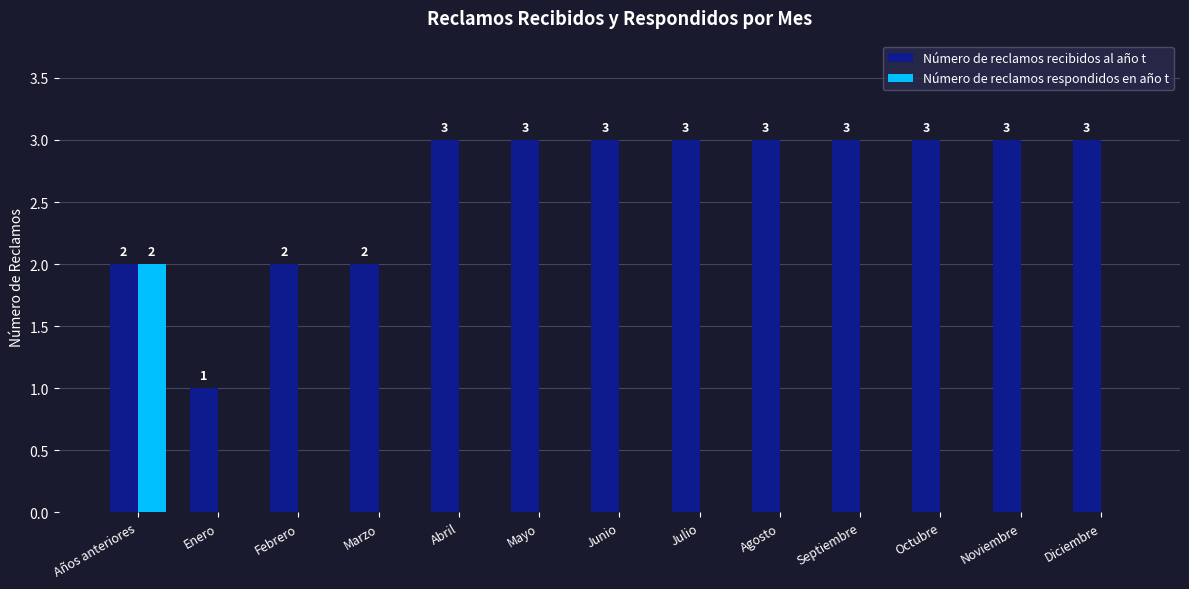

What are all the series names shown in the legend?

Número de reclamos recibidos al año t, Número de reclamos respondidos en año t